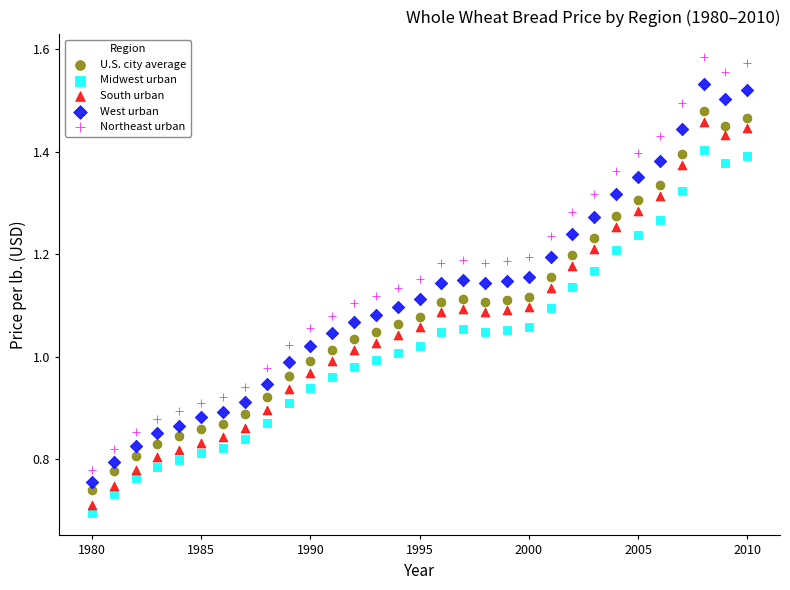

Which series reaches the maximum Y coordinate?

Northeast urban